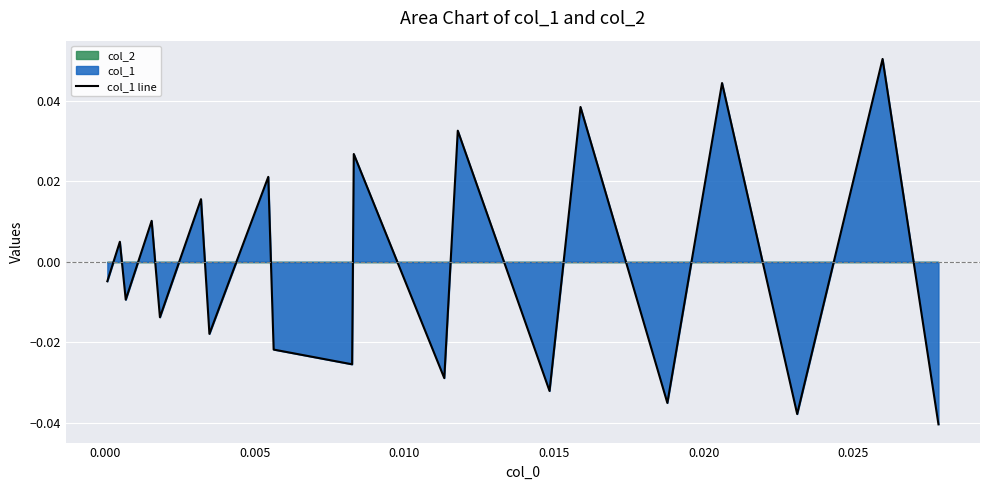

The value at 9 is -0.0. True or false?

False